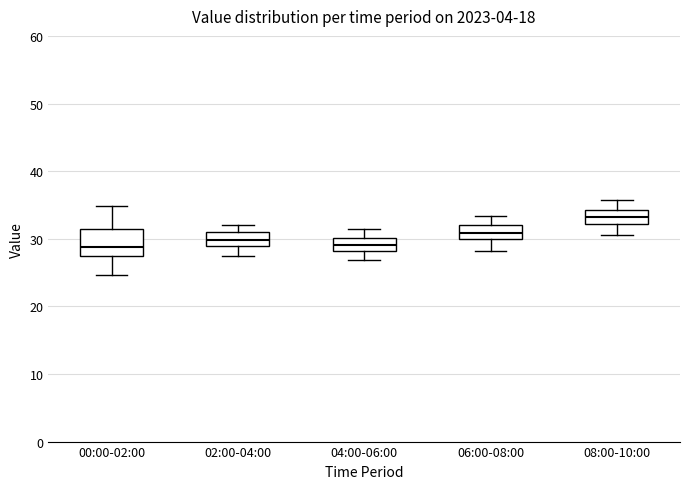

Reading left to right, read every box against the y-axis: the position of its median line, the range the box covers, and the ends of its whiskers. The values are not printed on the chart, so give them approximately, as read against the axis.

00:00-02:00: median 29, box 27 to 31, whiskers 25 to 35
02:00-04:00: median 30, box 29 to 31, whiskers 28 to 32
04:00-06:00: median 29, box 28 to 30, whiskers 27 to 31
06:00-08:00: median 31, box 30 to 32, whiskers 28 to 33
08:00-10:00: median 33, box 32 to 34, whiskers 31 to 36